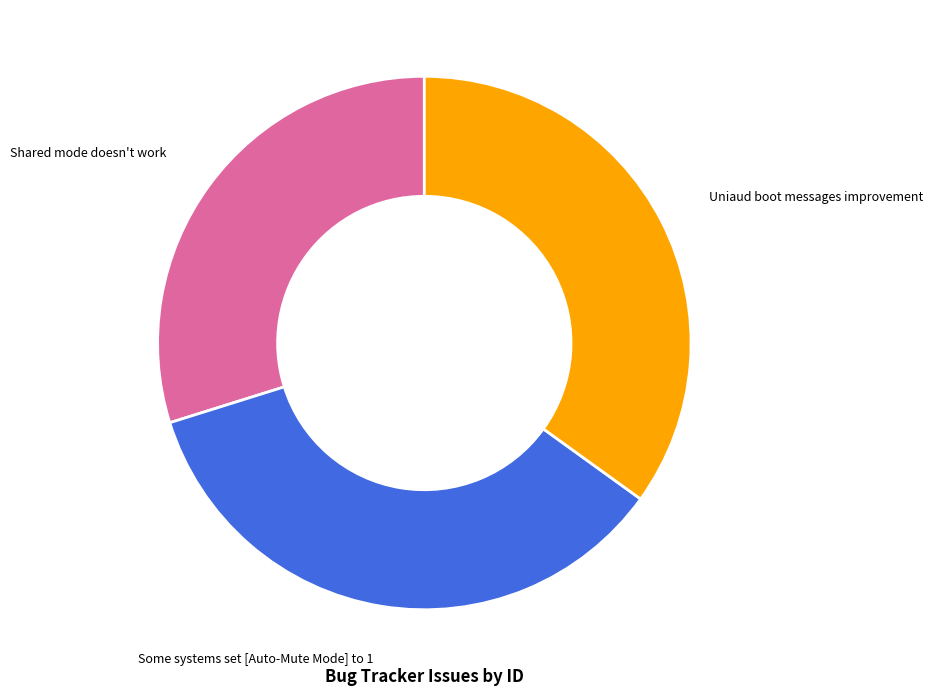

Does any single category account for the majority?

No